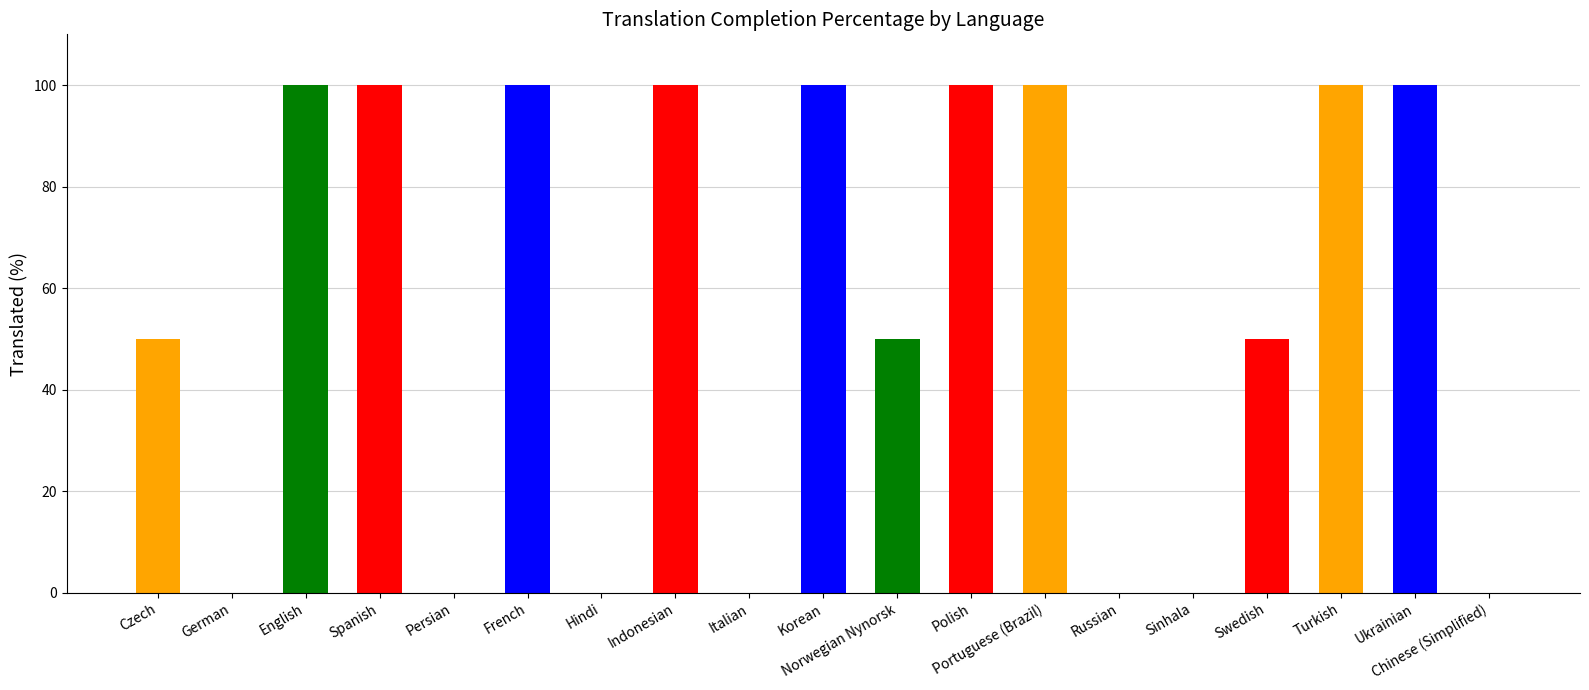

What is the sum of all values?

1050